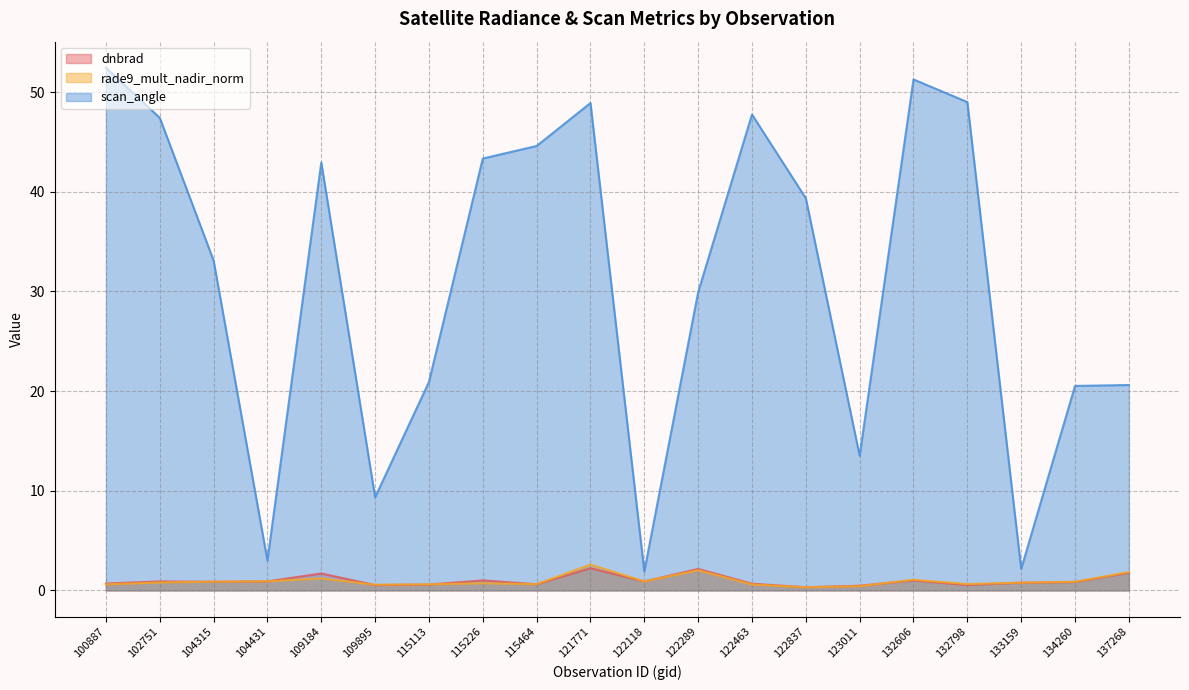

What is the average value of the rade9_mult_nadir_norm series?

0.9